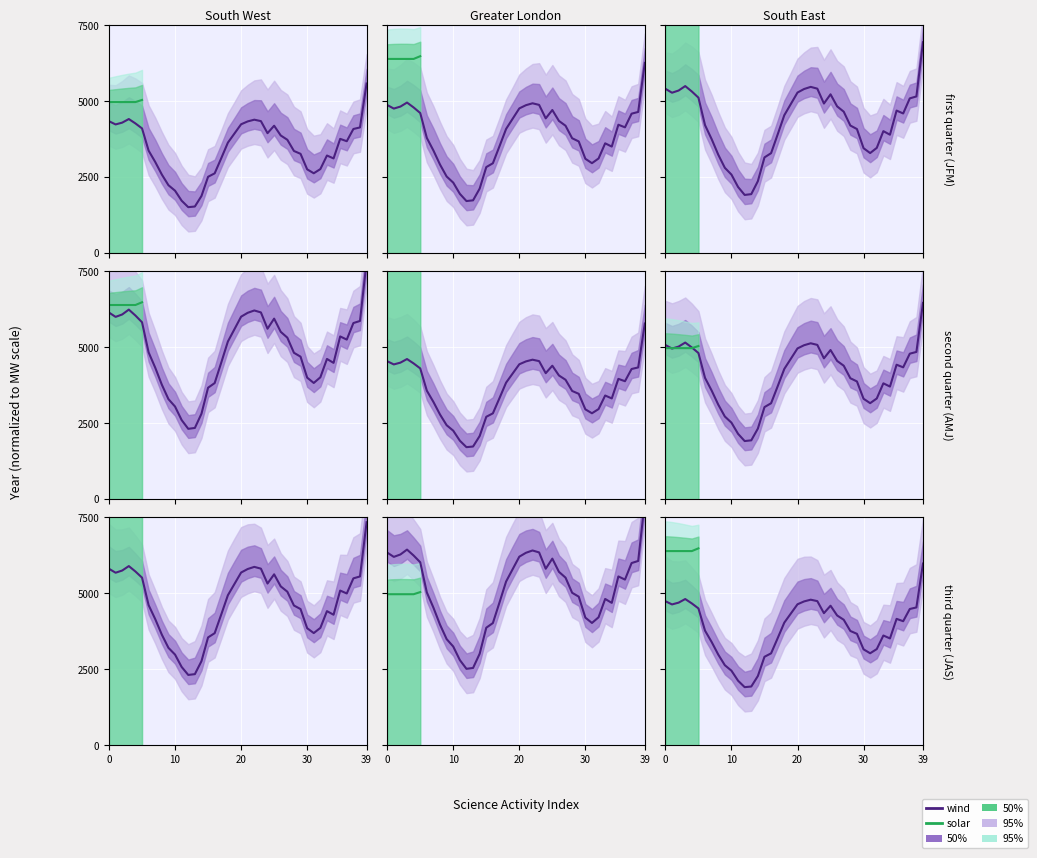

Does the chart display data point markers on the line(s)?

No